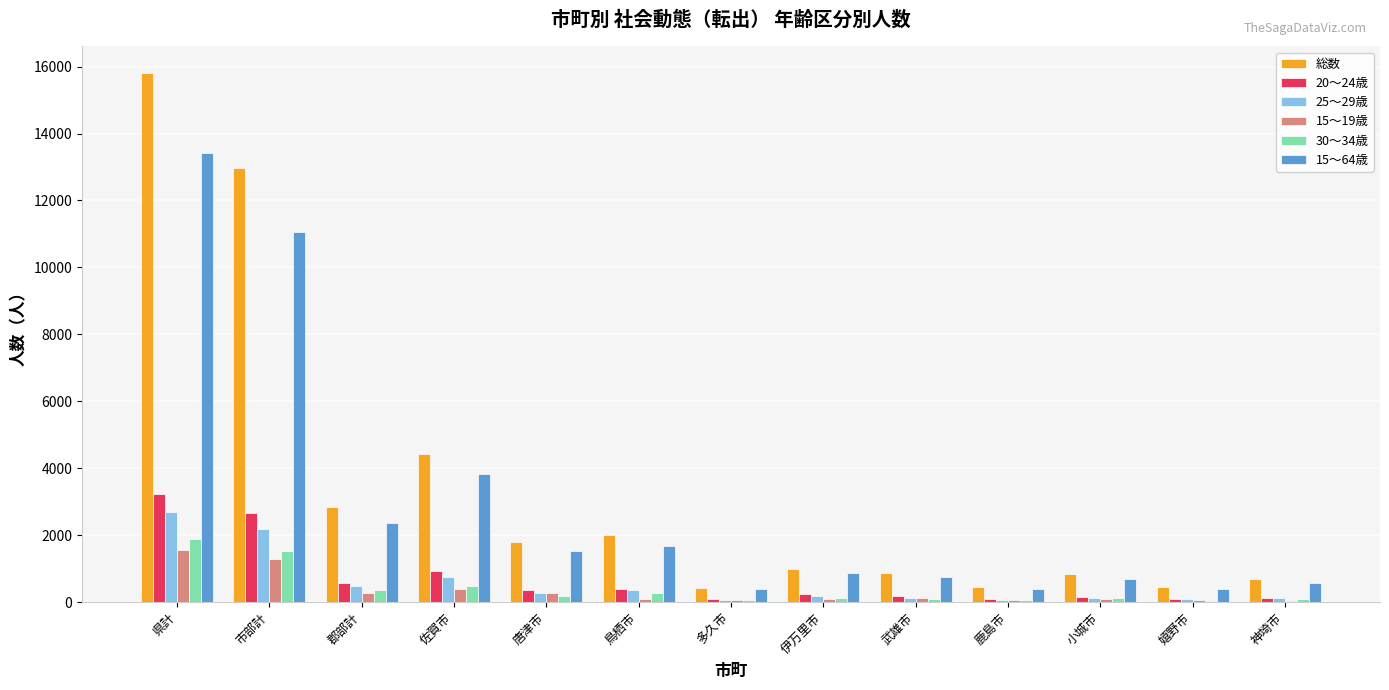

At which category is the sum across all series the highest?

県計